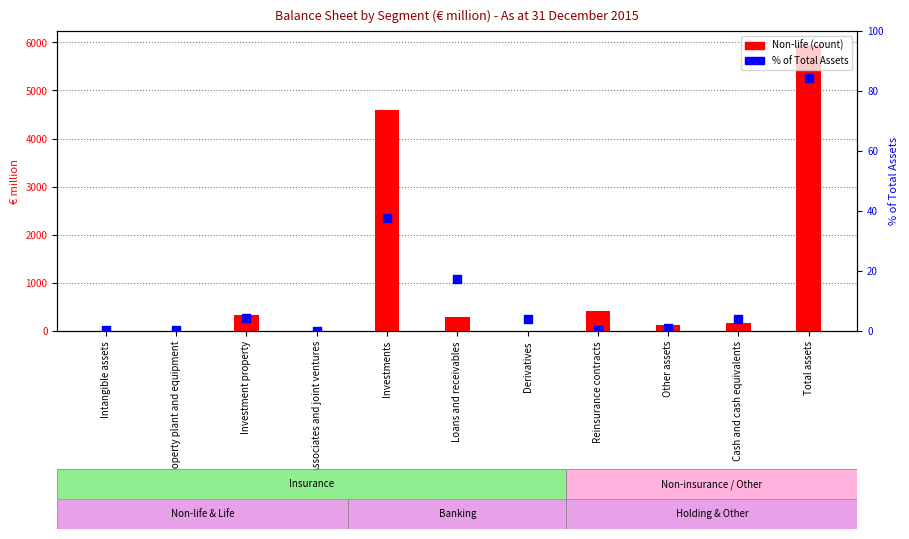

What are all the series names shown in the legend?

Non-life (count), % of Total Assets